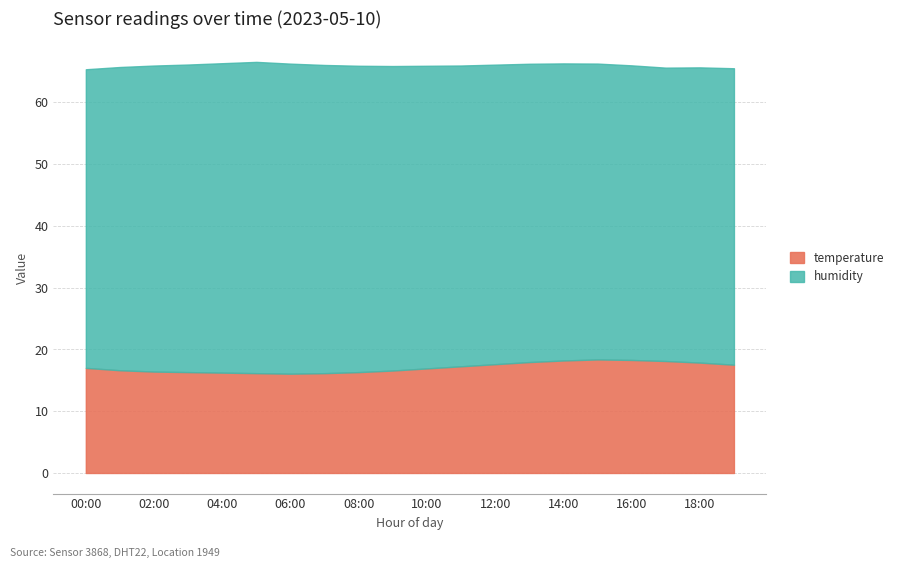

What is the value of the humidity point at the 9th from the left?

49.6